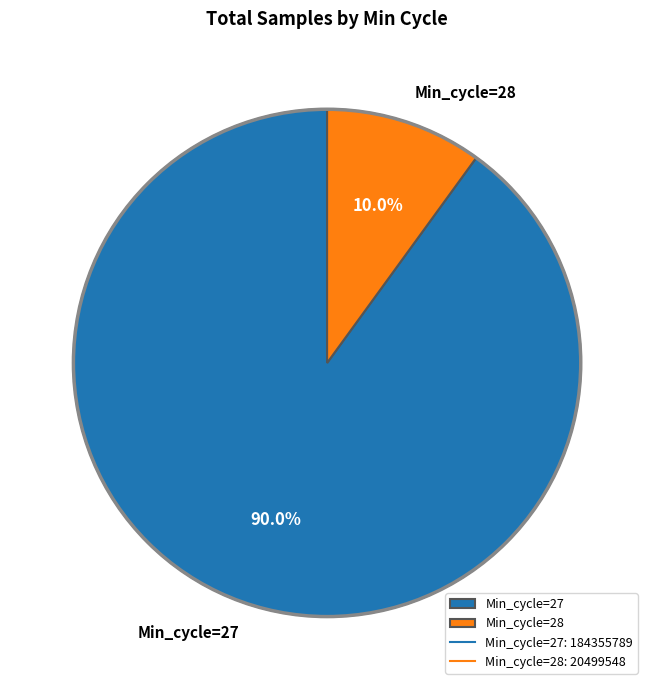

Which category accounts for the majority?

Min_cycle=27